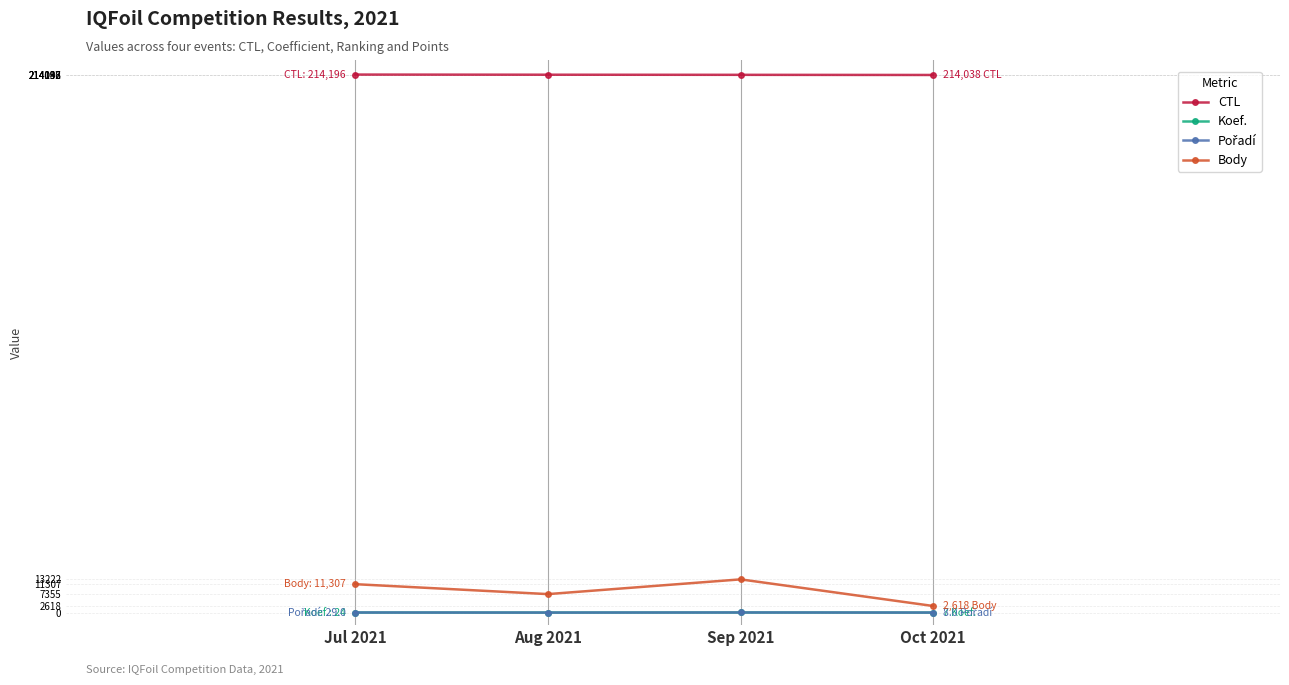

Is this an area chart (filled region under the line)?

No